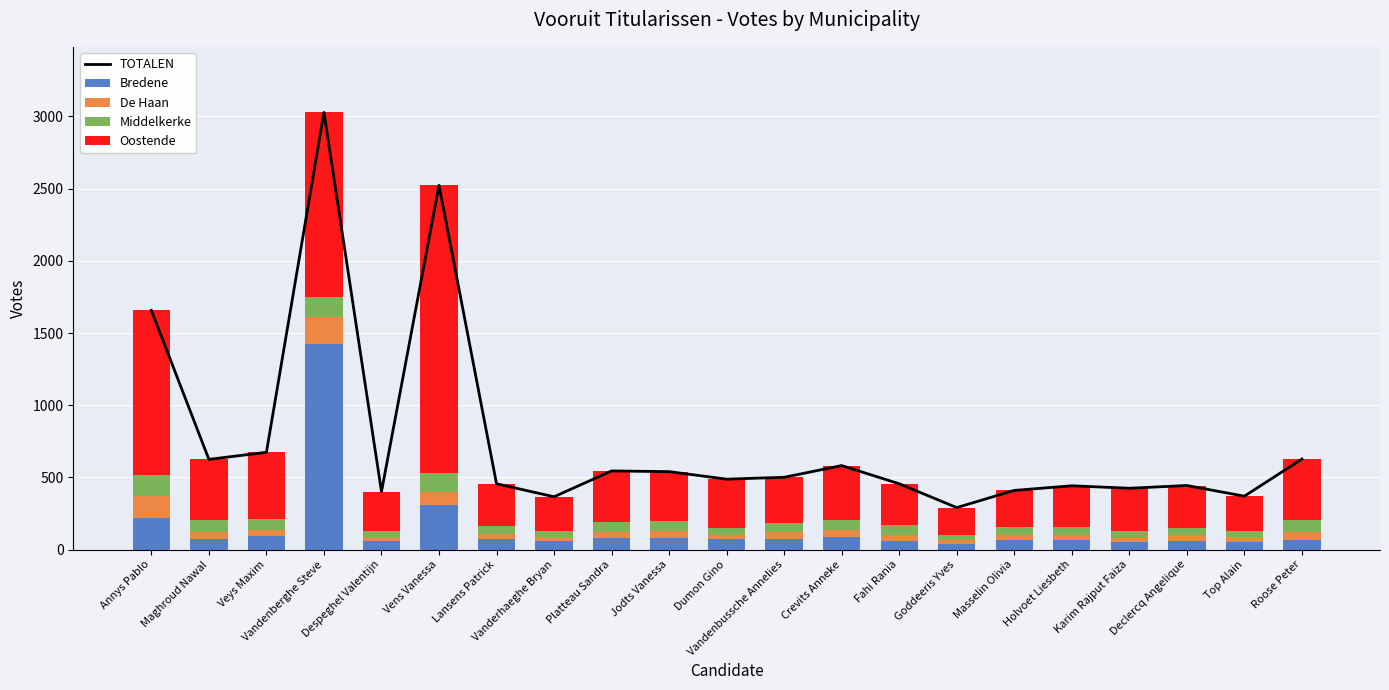

The value of TOTALEN at Goddeeris Yves is 291. True or false?

True